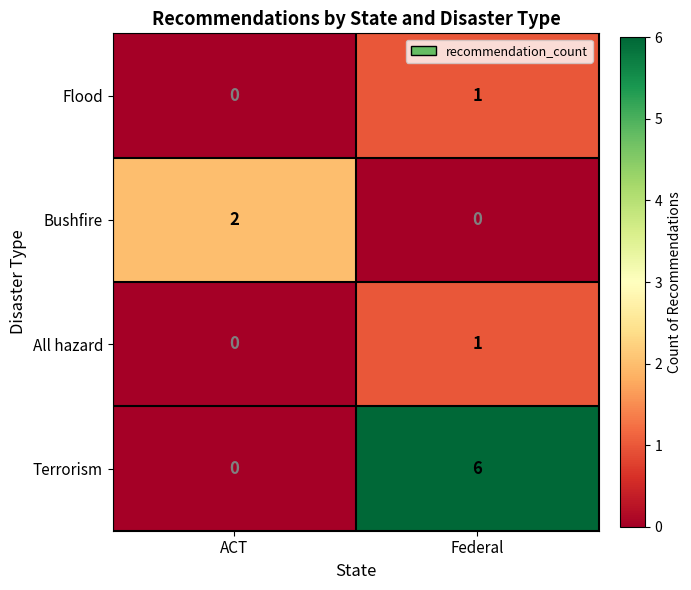

Reading left to right, list all the values displayed in this chart.

Flood: ACT=0	Federal=1
Bushfire: ACT=2	Federal=0
All hazard: ACT=0	Federal=1
Terrorism: ACT=0	Federal=6